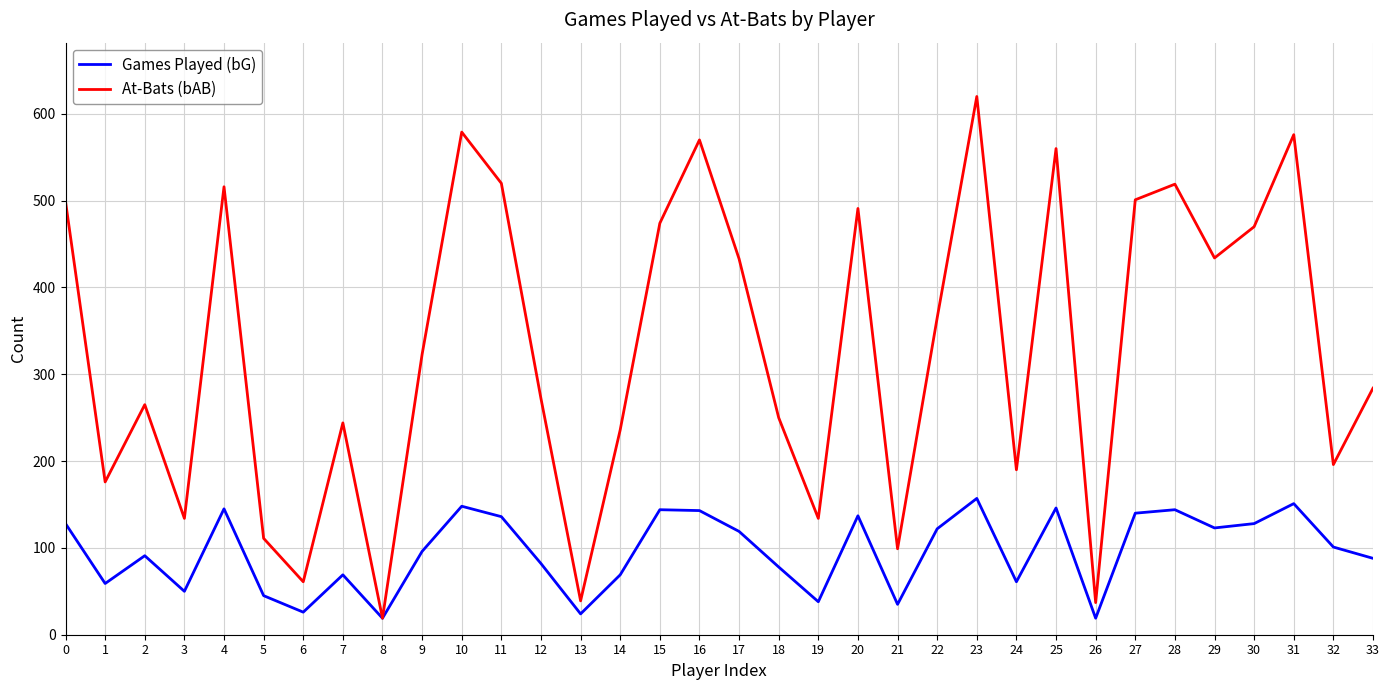

Between 9 and 18, which series saw the biggest shift?

At-Bats (bAB)